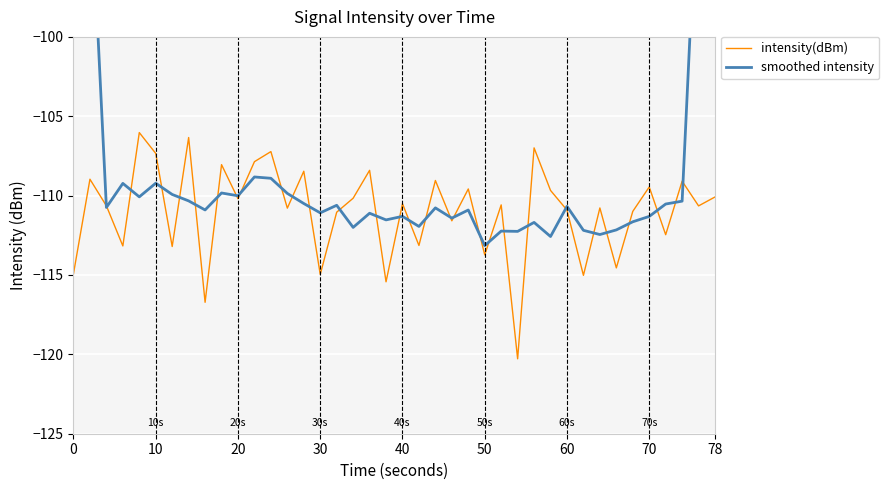

True or false: intensity(dBm) has more than 0 points higher than both neighbors.

True